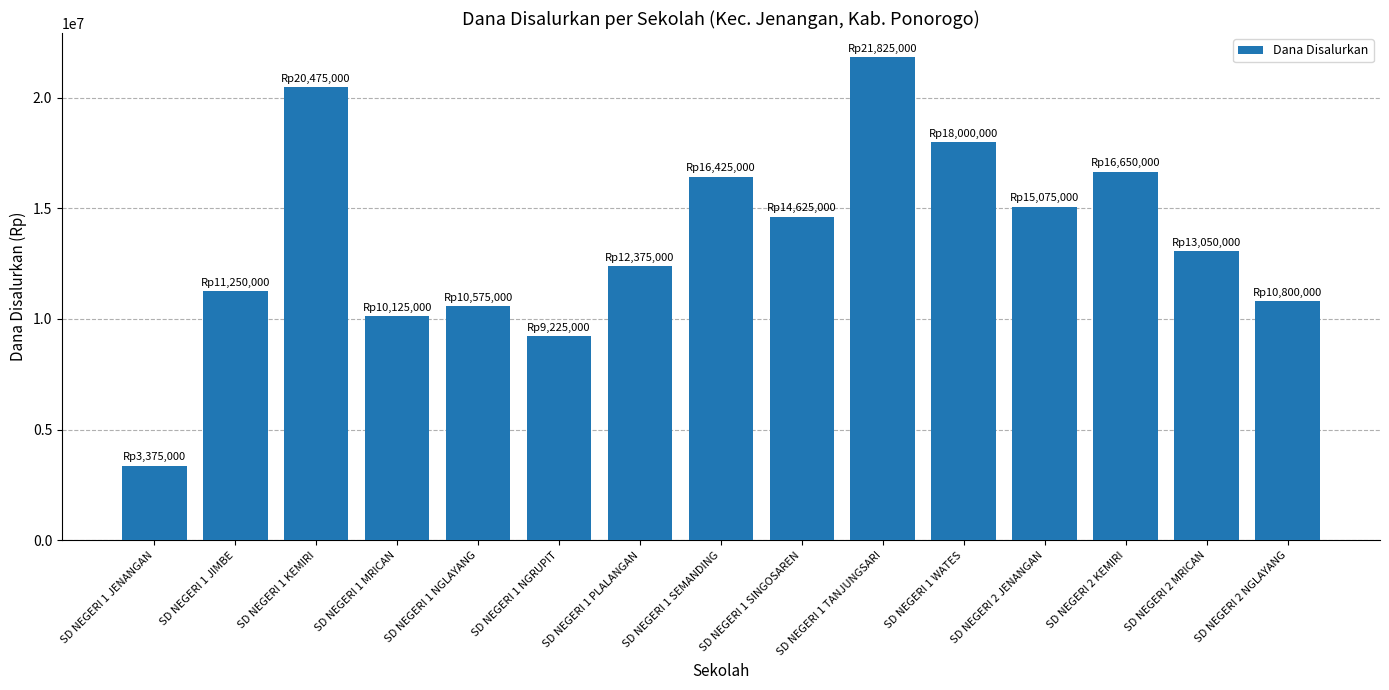

At which label does the data first exceed 13050000?

SD NEGERI 1 KEMIRI